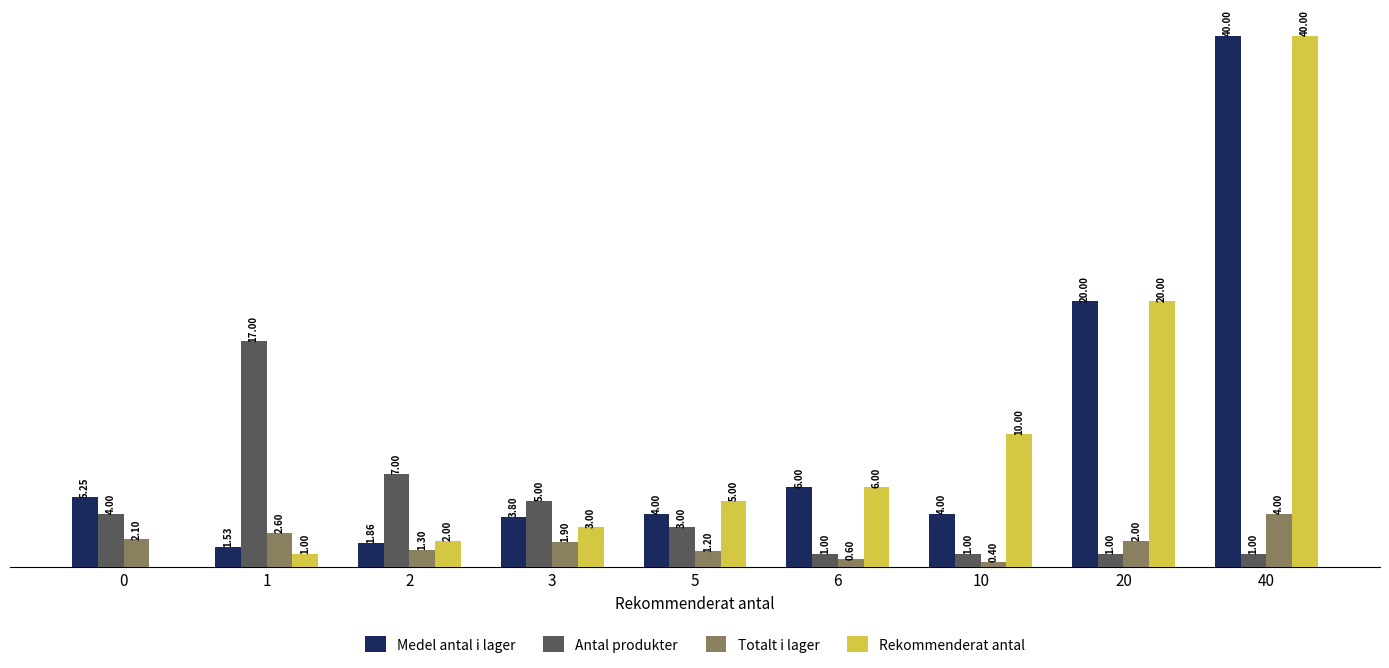

Is the value of Antal produkter at 40 greater than the value of Rekommenderat antal at 0?

Yes